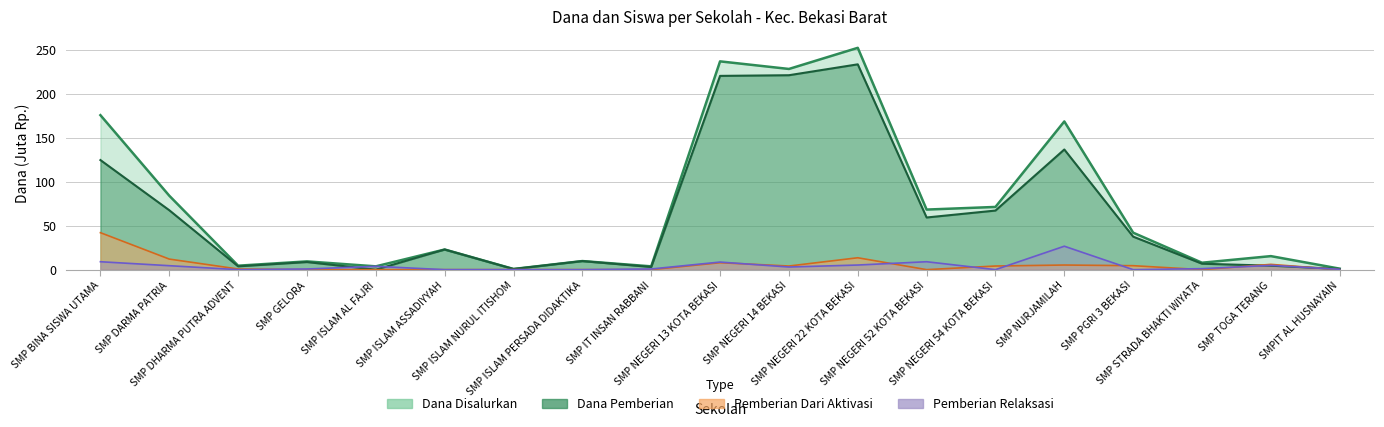

Reading right to left, extract all data points from this chart.

Dana Disalurkan: 1.1	15.4	7.9	42.0	168.4	71.2	68.2	252.0	228.0	236.6	3.8	9.8	0.8	22.9	3.8	9.4	4.5	84.0	175.5
Dana Pemberian: 0.8	4.5	6.8	37.5	136.5	67.1	59.2	233.2	220.9	220.1	3.0	9.8	0.8	22.9	0.0	8.6	3.8	67.5	124.5
Pemberian Relaksasi Dana: 0.4	4.9	1.1	0.0	26.6	0.0	9.0	5.2	3.0	8.6	0.8	0.0	0.0	0.0	3.8	0.8	0.0	4.5	9.0
Pemberian Dari Aktivasi Dana: 0.0	6.0	0.0	4.5	5.2	4.1	0.0	13.5	4.1	7.9	0.0	0.0	0.0	0.0	0.0	0.0	0.8	12.0	42.0